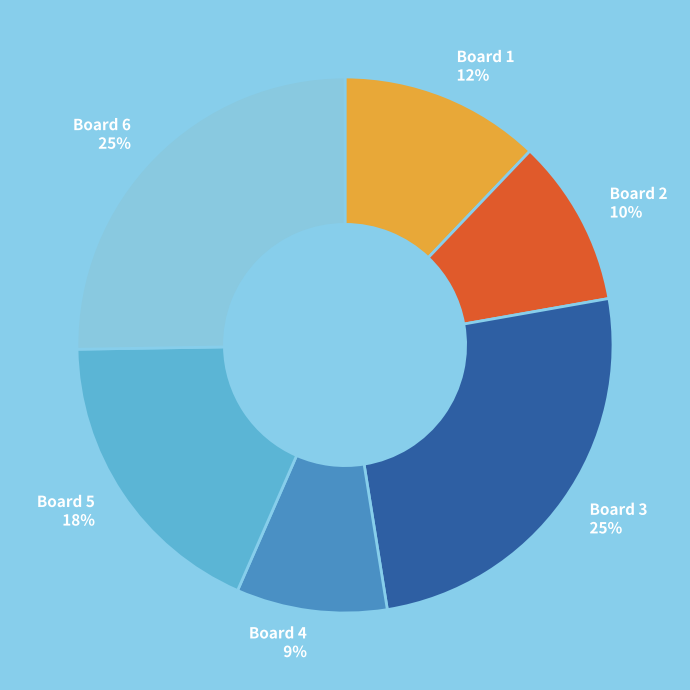

What percentage is the Board 6 slice, to the nearest percent?

25%